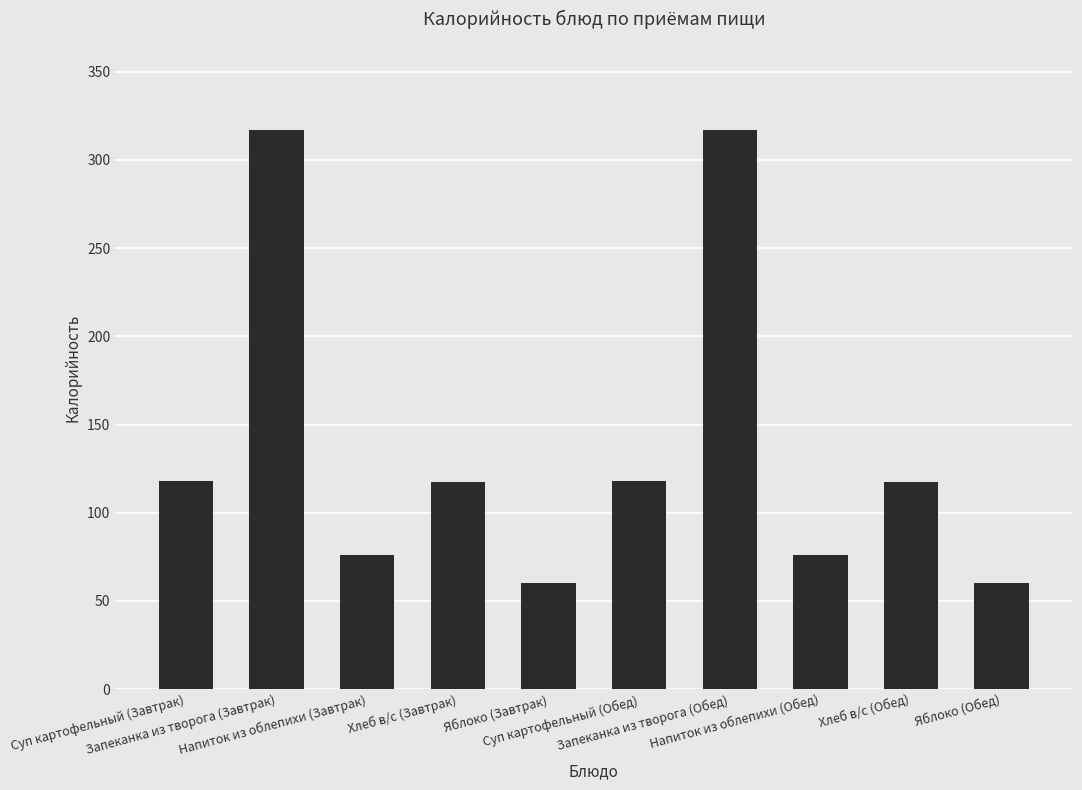

What is the sum of all values?

1378.0